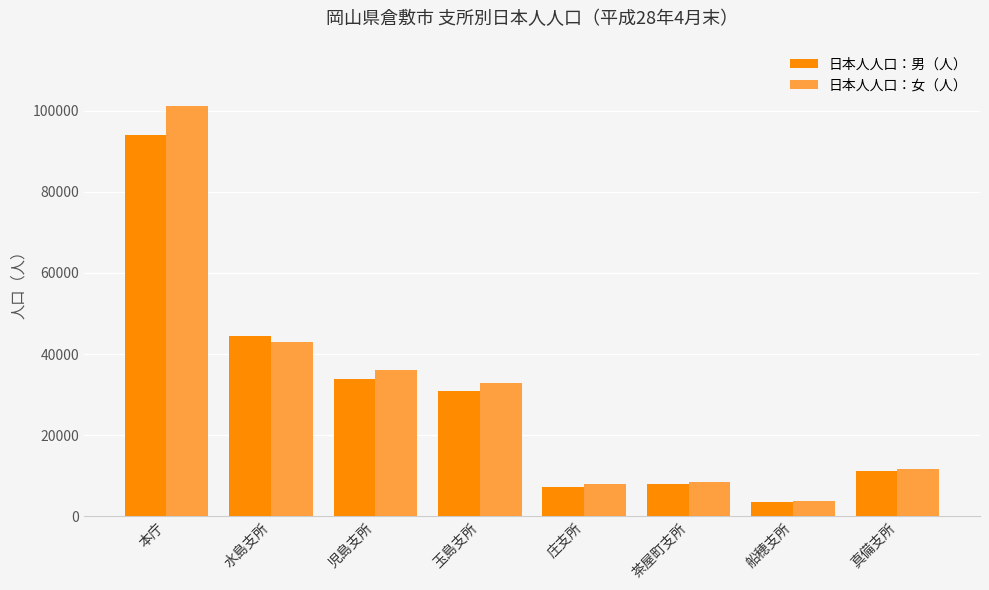

Rank the series by their average value, from lowest to highest.

日本人人口：男（人）, 日本人人口：女（人）